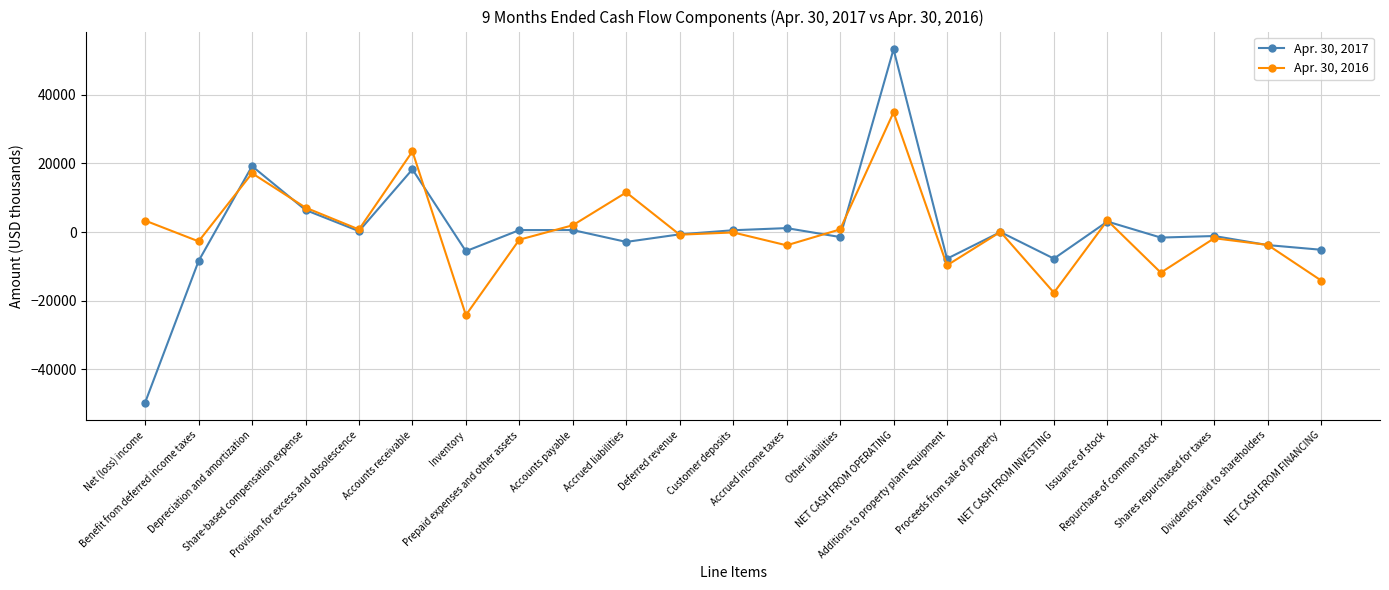

Which category has the lowest value in the Apr. 30, 2017 series?

Net (loss) income